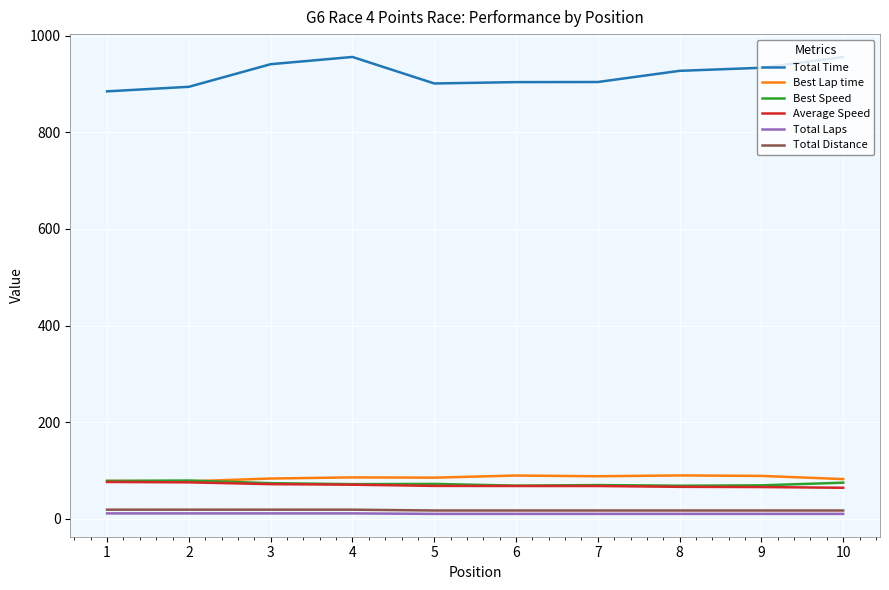

Which series has the largest total across all categories?

Total Time